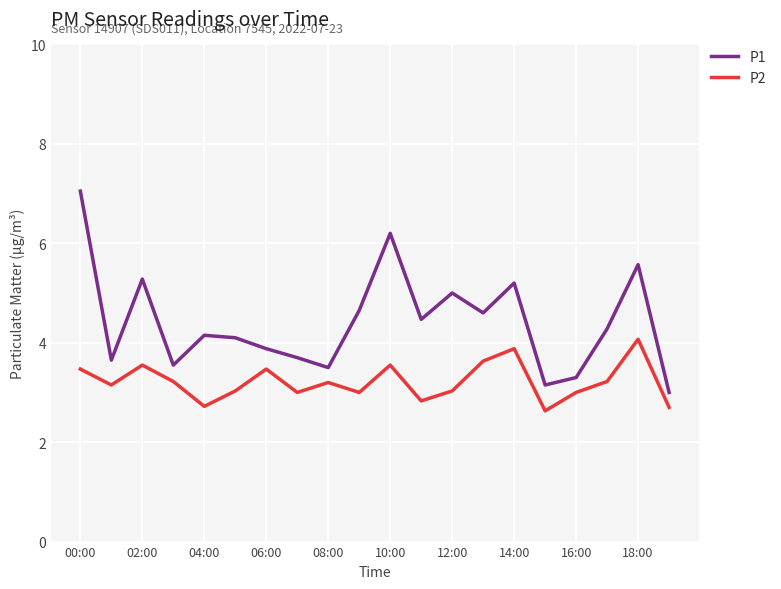

In P1, how many points are lower than both neighbors (excluding endpoints)?

6